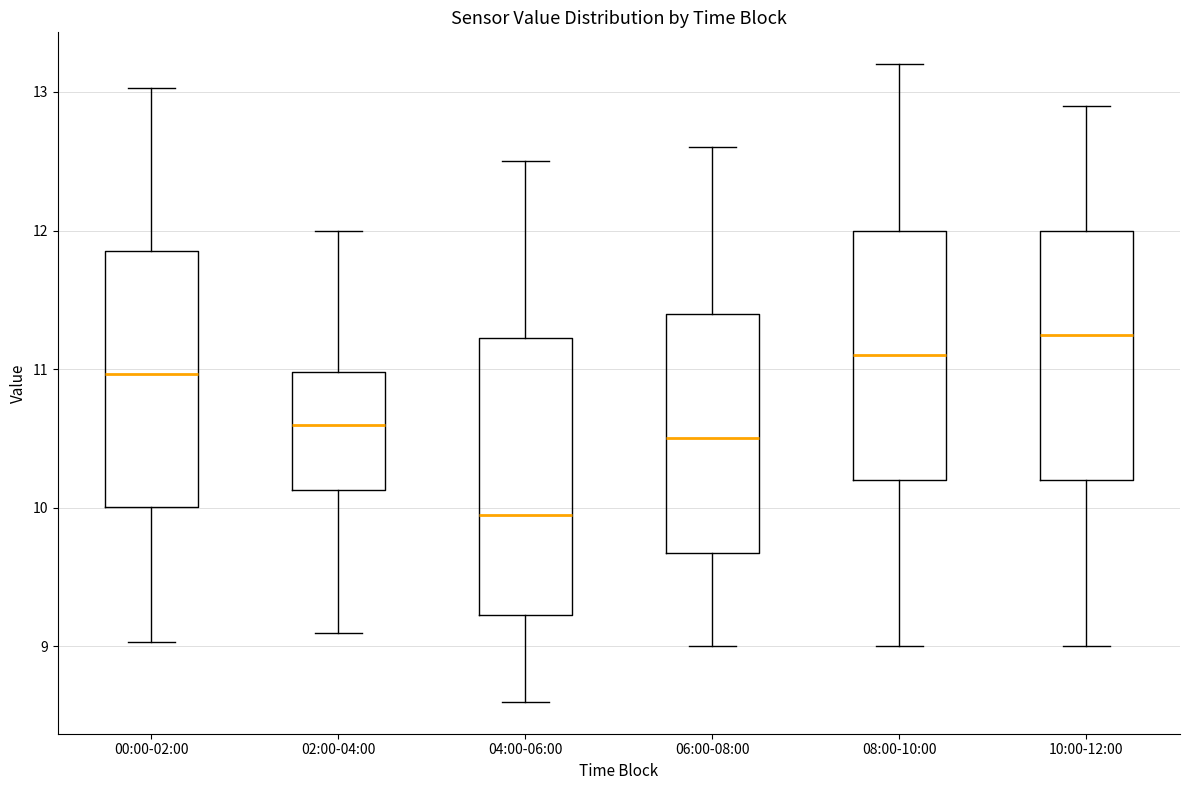

Where is the lower edge of the box for 02:00-04:00 on the y-axis? The values are not printed on the chart, so give them approximately, as read against the axis.

10.1